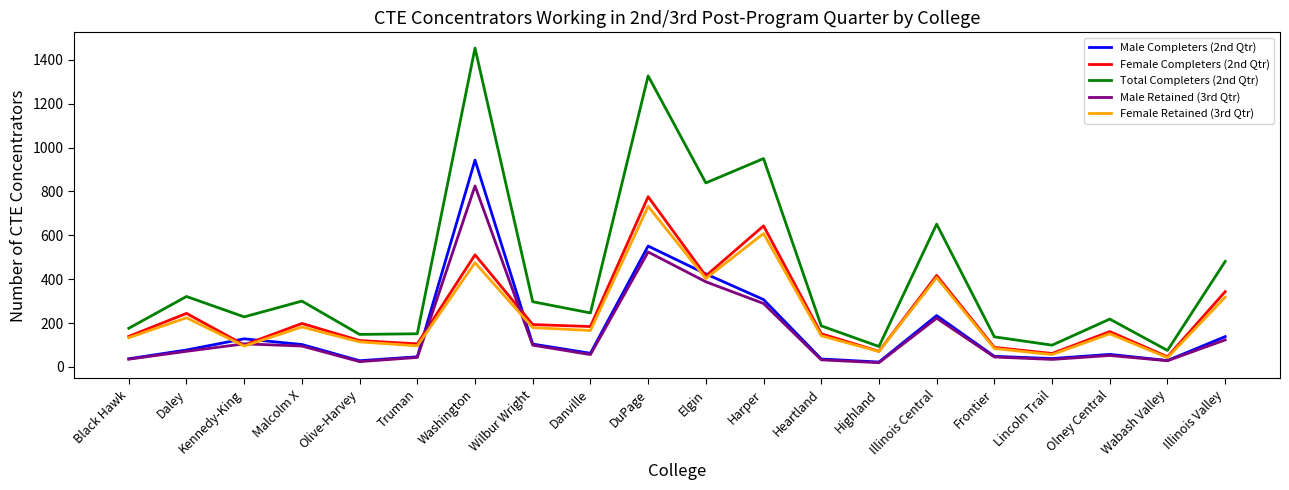

Which series has the widest spread of values?

Total Completers (2nd Qtr)